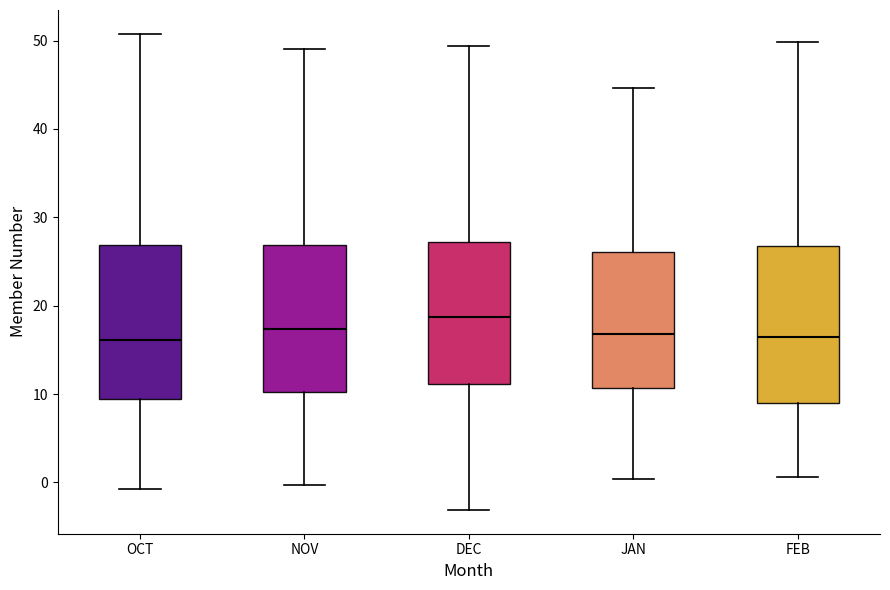

Reading left to right, read every box against the y-axis: the position of its median line, the range the box covers, and the ends of its whiskers. The values are not printed on the chart, so give them approximately, as read against the axis.

OCT: median 16, box 9 to 27, whiskers -1 to 51
NOV: median 17, box 10 to 27, whiskers 0 to 49
DEC: median 19, box 11 to 27, whiskers -3 to 49
JAN: median 17, box 11 to 26, whiskers 0 to 45
FEB: median 16, box 9 to 27, whiskers 1 to 50